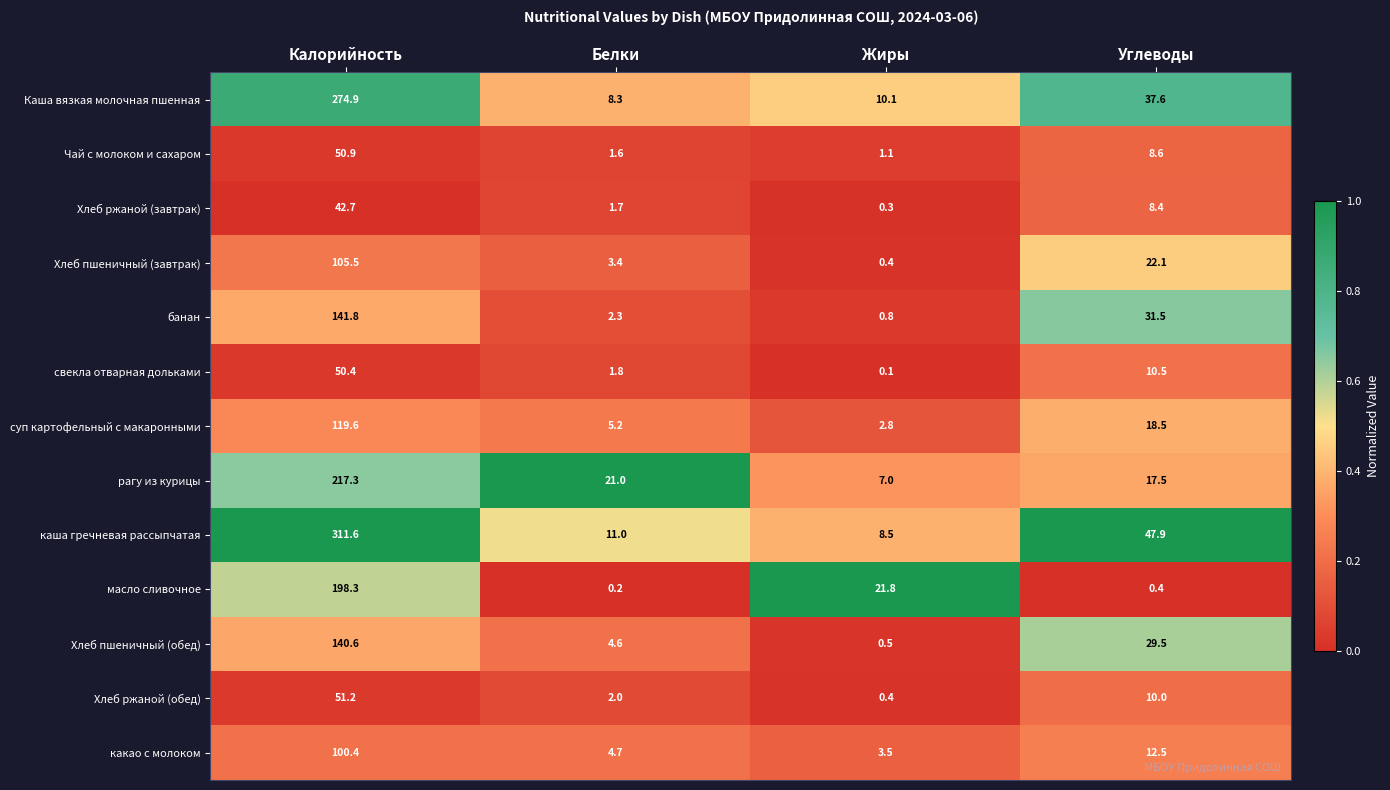

At how many categories does at least one series exceed 0?

4